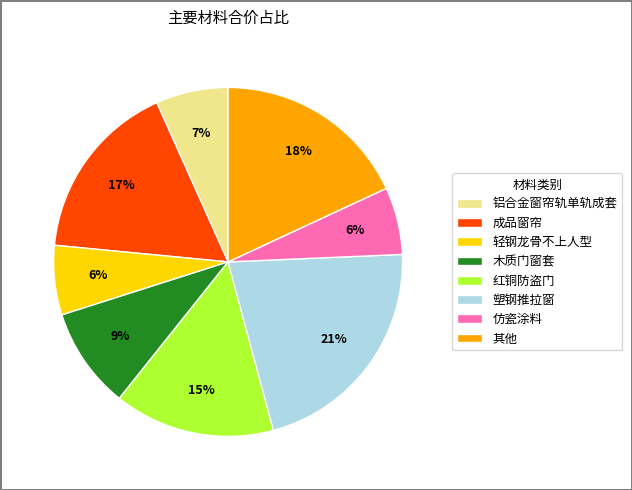

Is it true that 红铜防盗门 is 8% of the pie?

False